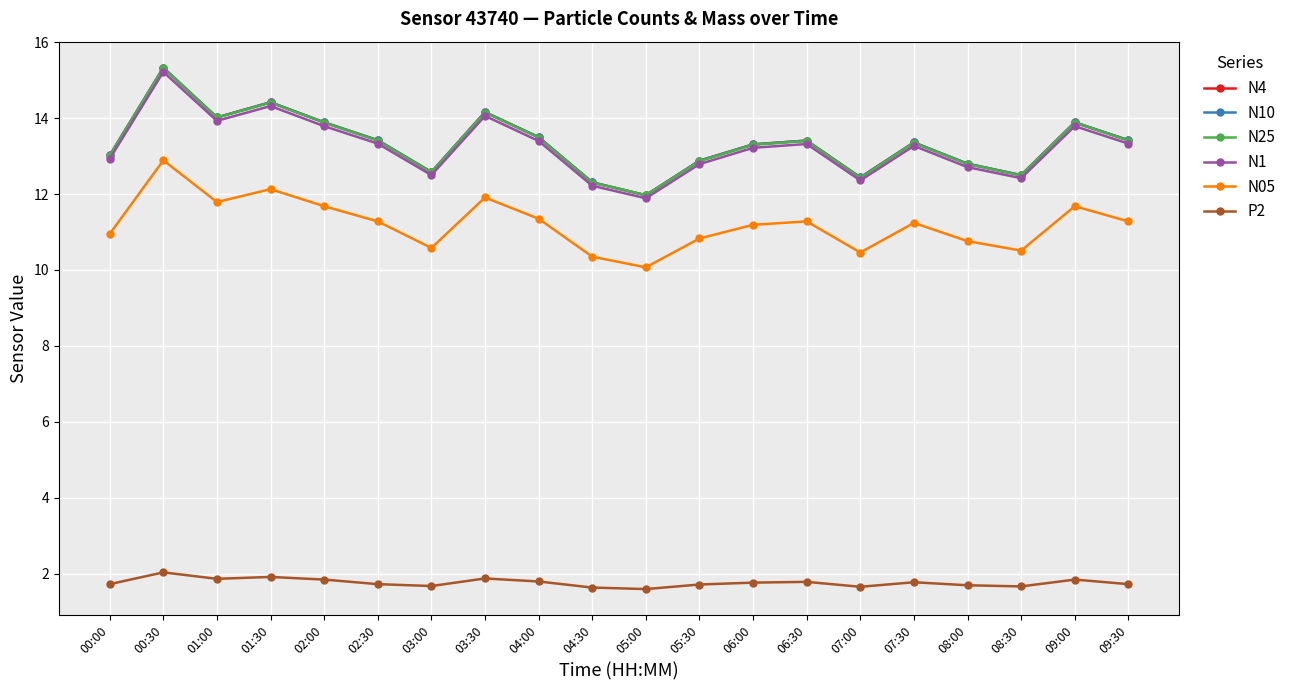

Is it true that N10 equals 13.5 at 04:00?

True